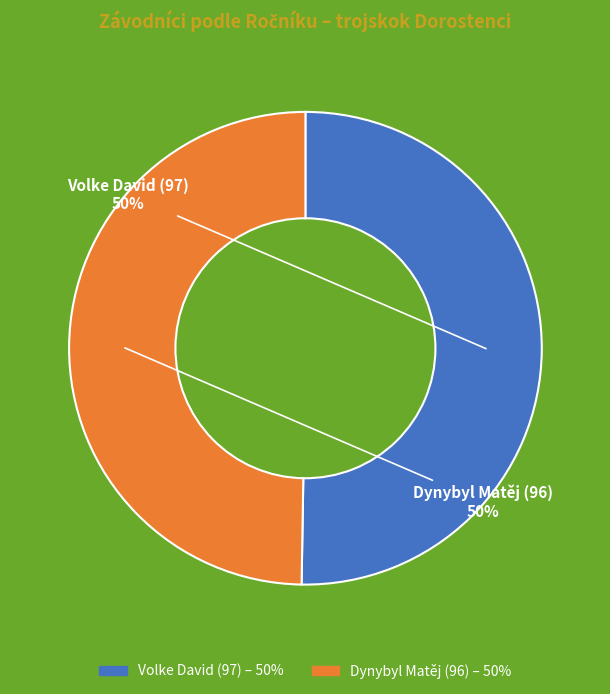

Approximately how many times larger is the value at Volke David (97) compared to Dynybyl Matěj (96)?

1.0